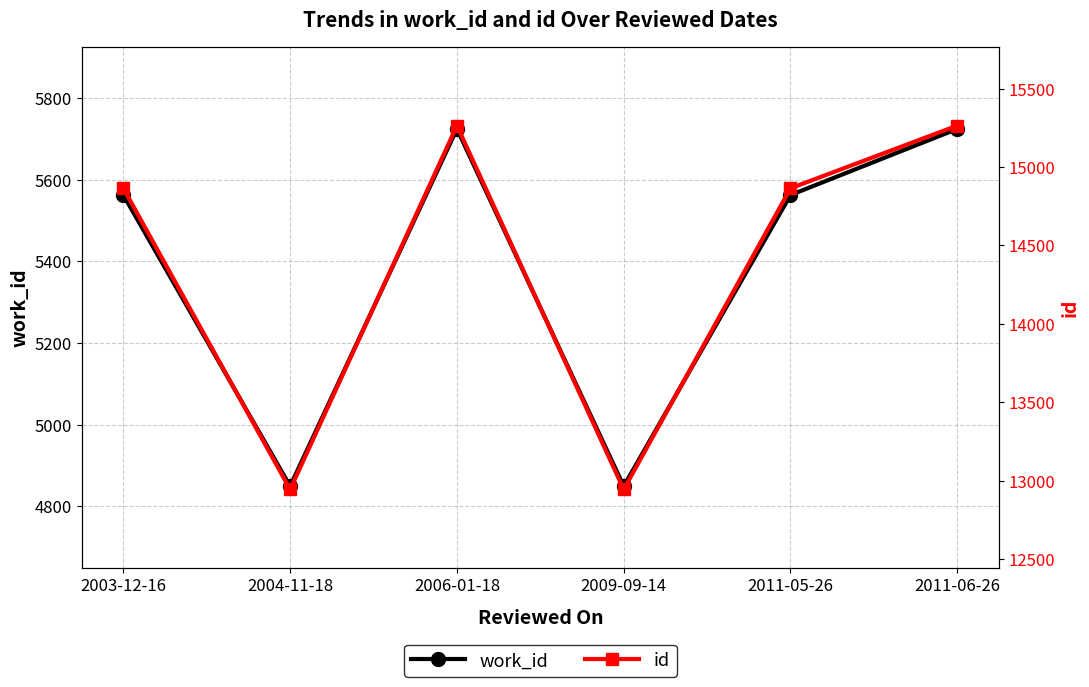

What is the highest value of the id series?

15264